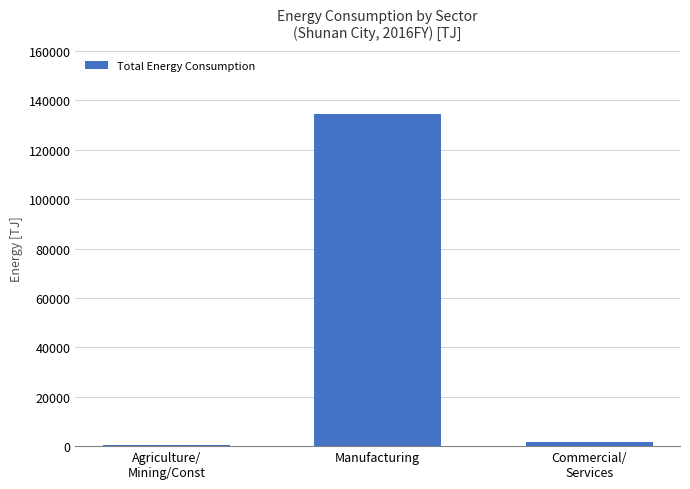

What is the maximum value shown in the chart?

134648.3